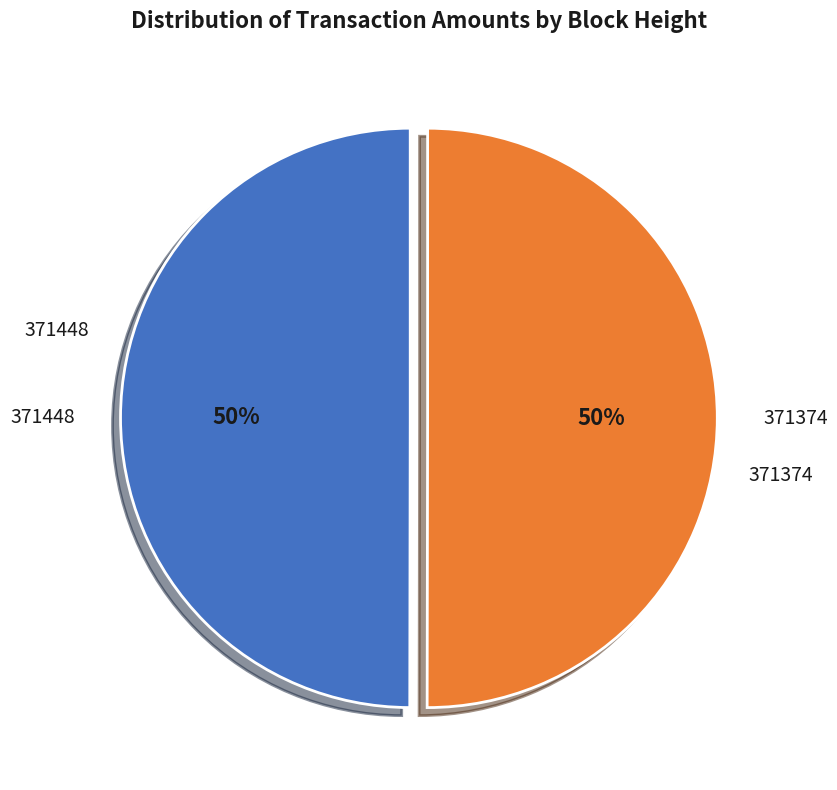

What is the ratio of the value at 371374 to the value at 371448?

1.0